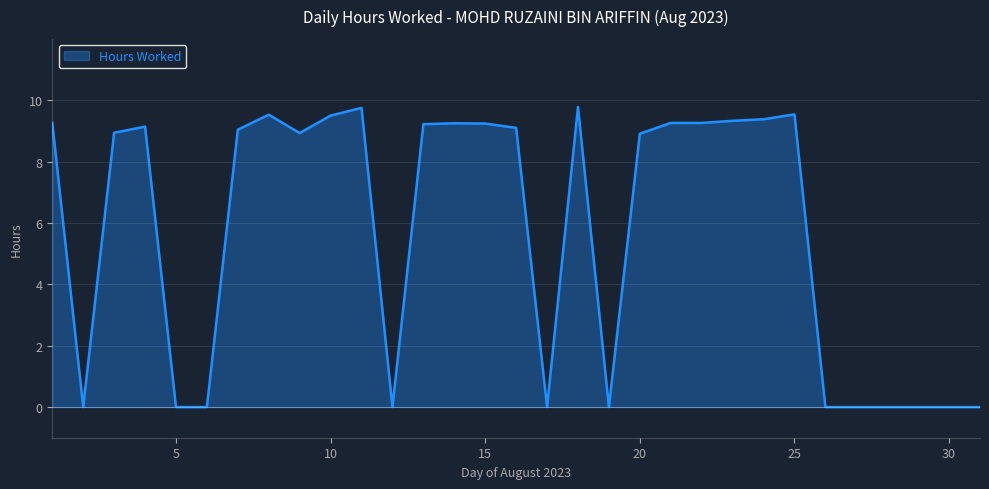

What is the greatest value displayed?

9.8